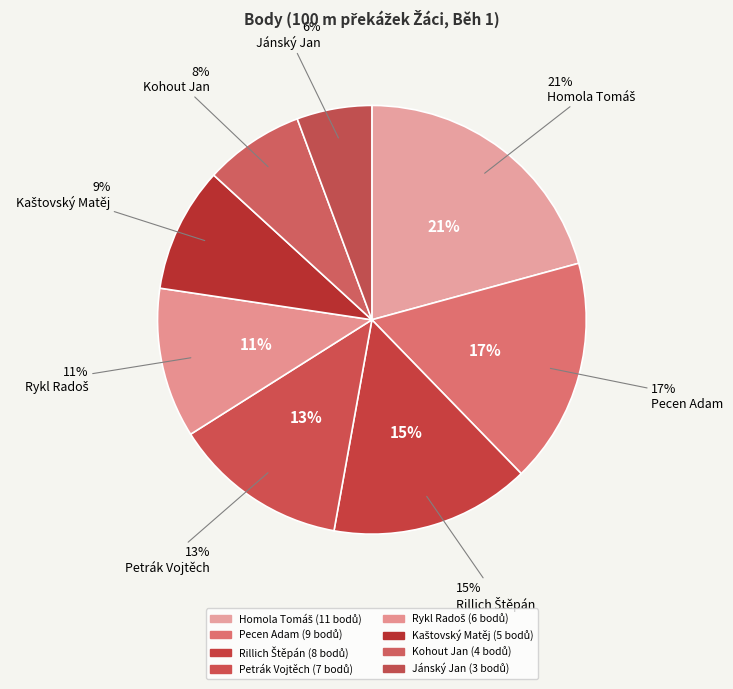

Approximately how many times larger is the value at Petrák Vojtěch compared to Rykl Radoš?

1.2